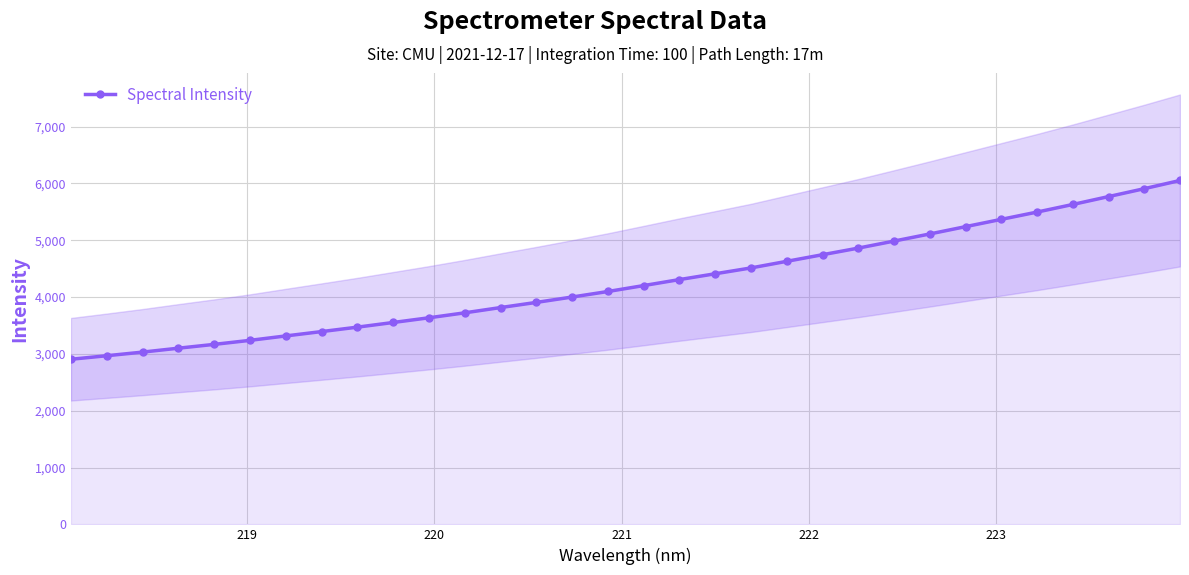

What is the value of the Spectral Intensity point at the 11th from the left?

3634.8